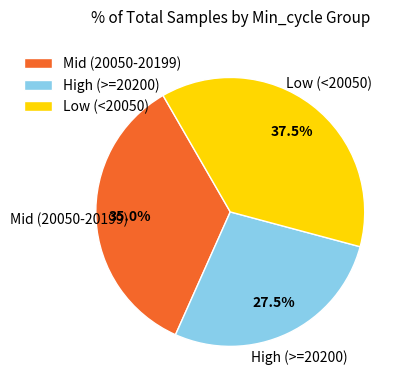

Combined, do High (>=20200) and Low (<20050) account for over 50%?

Yes